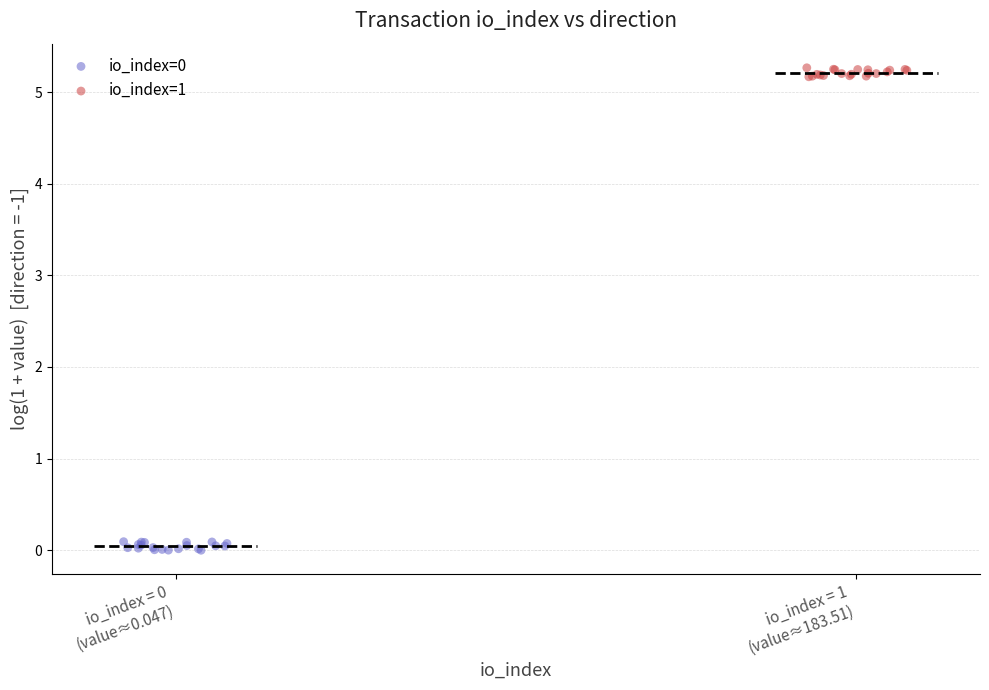

Which series contains the highest Y value?

io_index=1